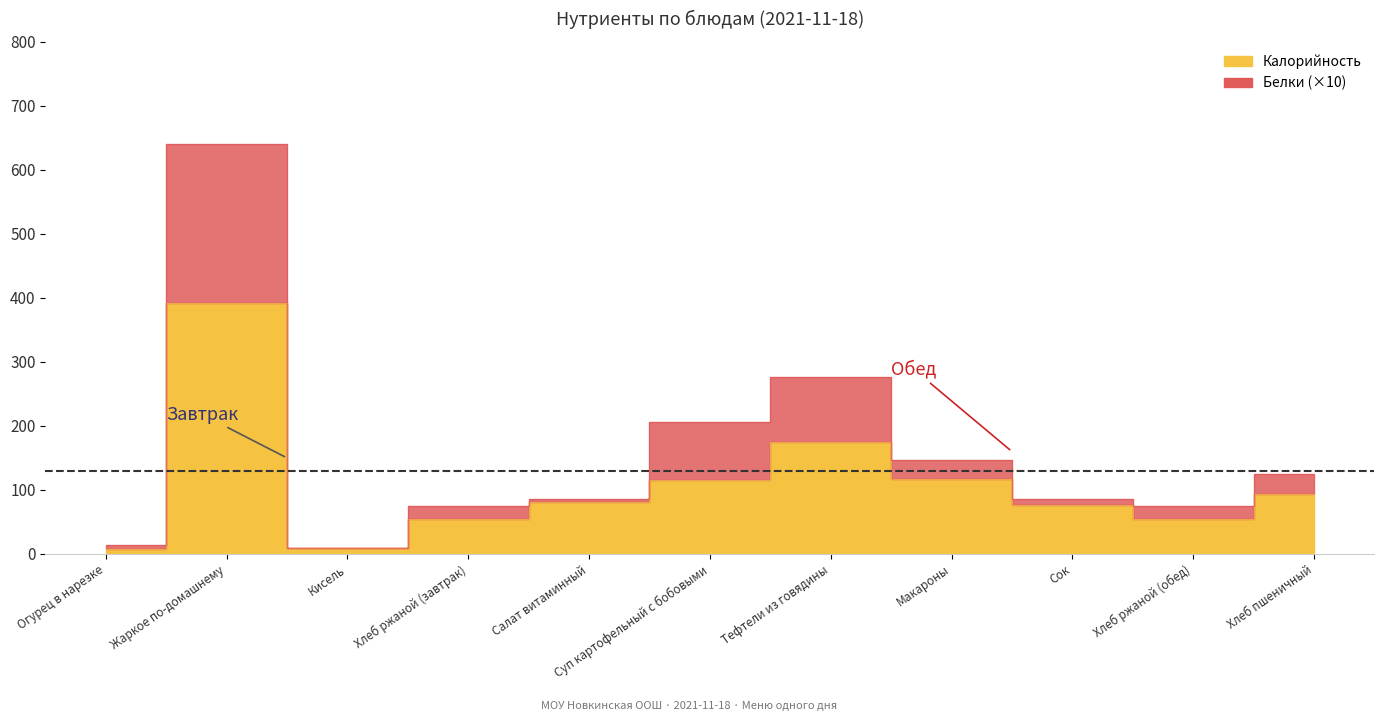

Between Кисель and Хлеб пшеничный, which is larger?

Хлеб пшеничный